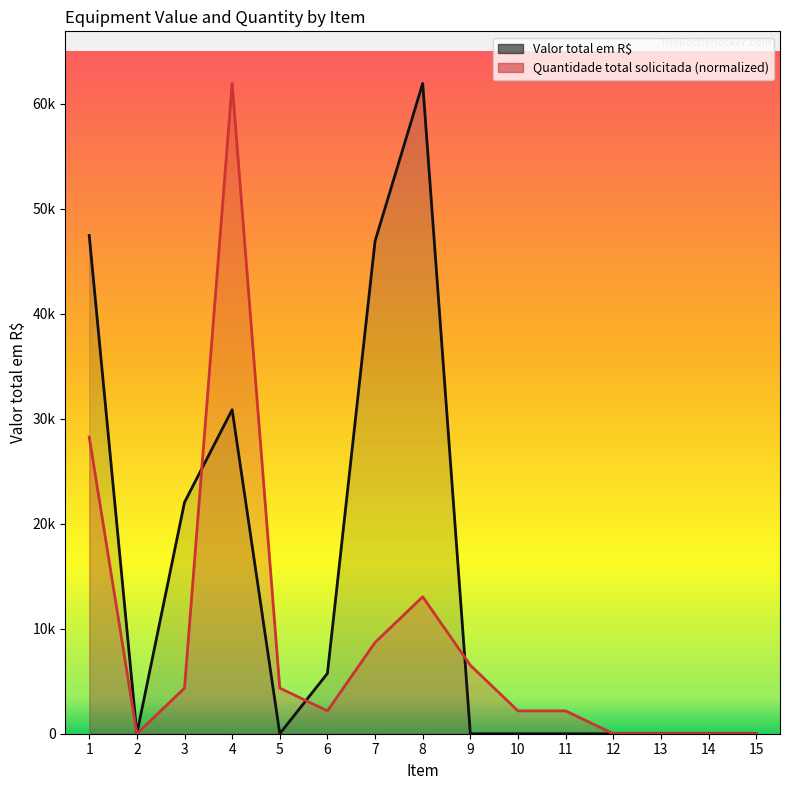

Reading right to left, what are all the values shown in this chart?

Valor total em R$: 0.0	0.0	0.0	0.0	0.0	0.0	0.0	61952.4	46925.0	5746.9	0.0	30862.1	22042.4	0.0	47464.3
Quantidade total solicitada: 0.0	0.0	0.0	0.0	2173.8	2173.8	6521.3	13042.6	8695.1	2173.8	4347.5	61952.4	4347.5	0.0	28259.0